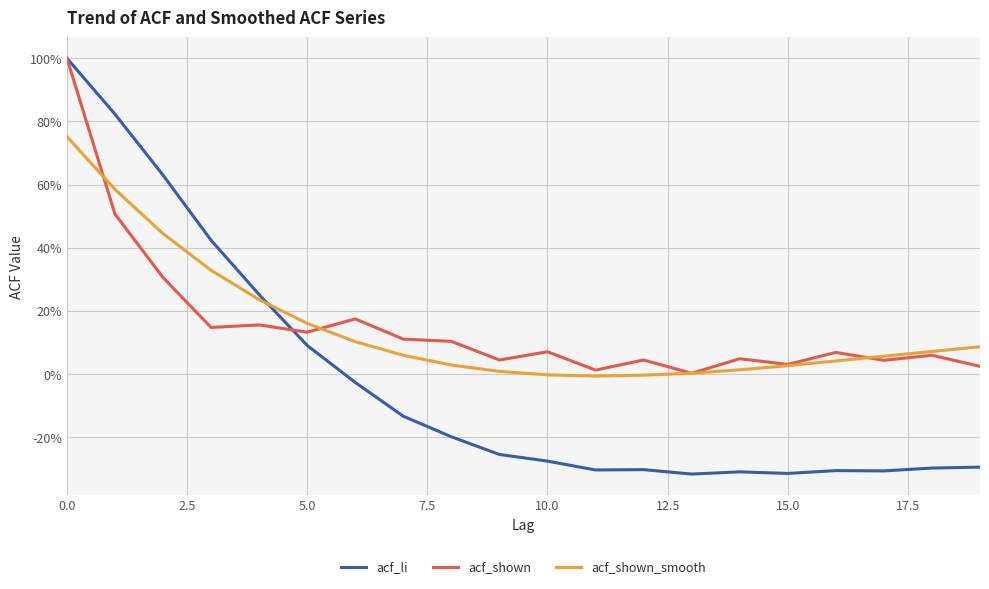

What are all the series names shown in the legend?

acf_li, acf_shown, acf_shown_smooth